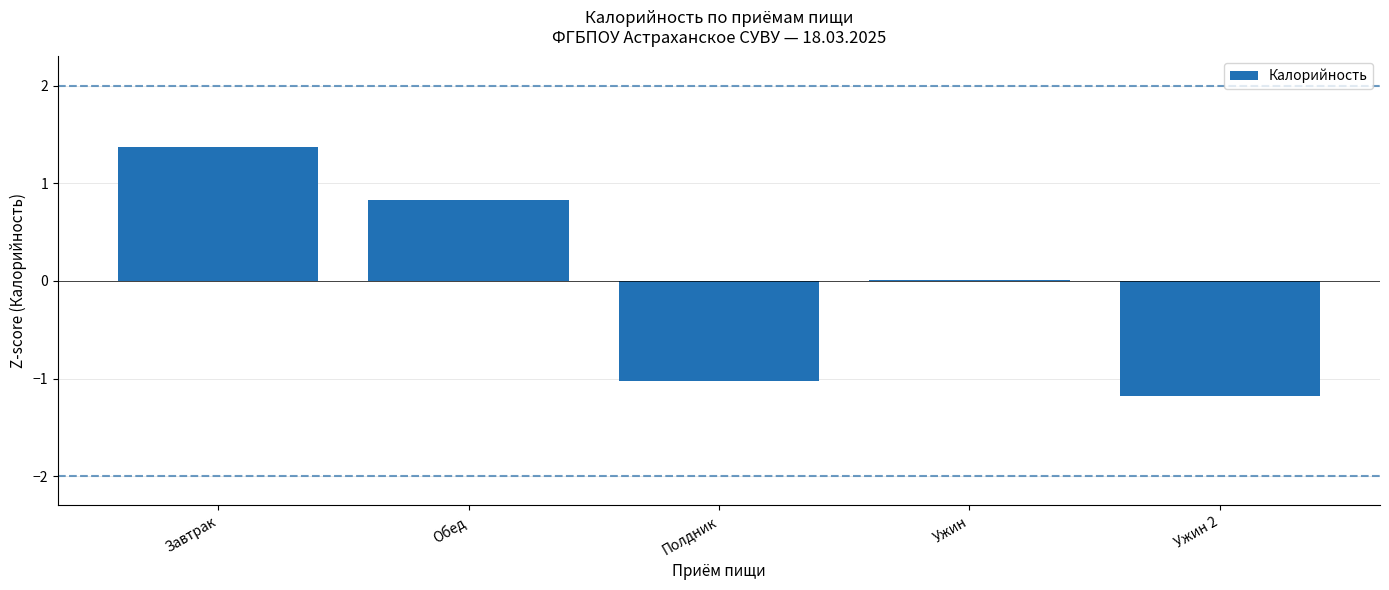

Between Обед and Завтрак, which is larger?

Завтрак